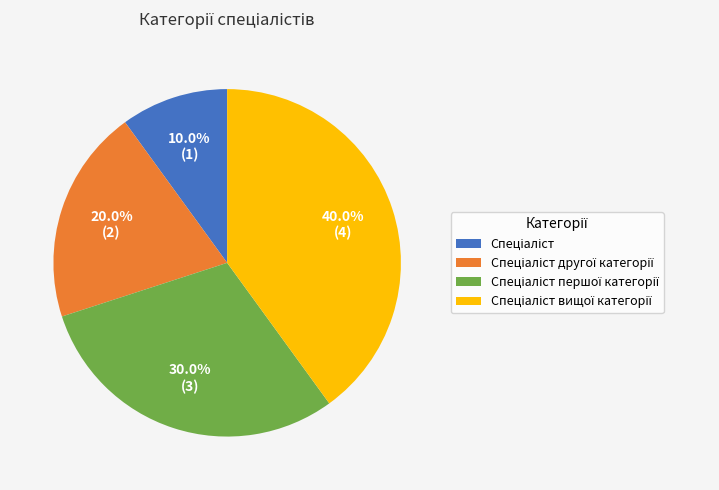

Is there any slice that represents more than half of the pie?

No